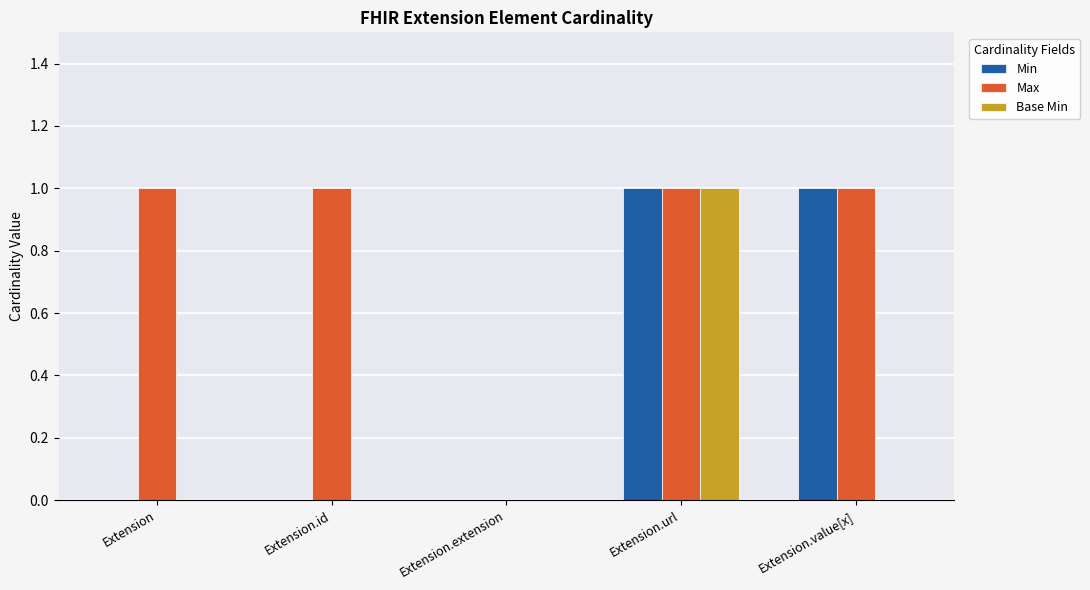

Reading right to left, what are all the values shown in this chart?

Min: Extension.value[x]=1	Extension.url=1	Extension.extension=0	Extension.id=0	Extension=0
Max: Extension.value[x]=1	Extension.url=1	Extension.extension=0	Extension.id=1	Extension=1
Base Min: Extension.value[x]=0	Extension.url=1	Extension.extension=0	Extension.id=0	Extension=0